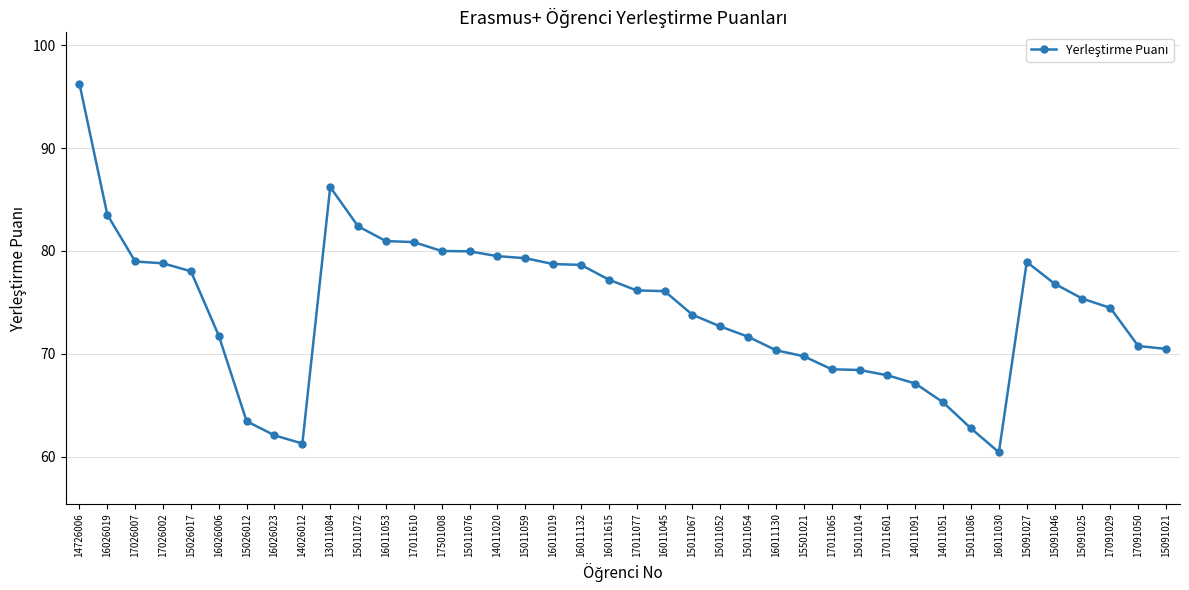

What is the difference between the values at 16011019 and 16026019?

4.8